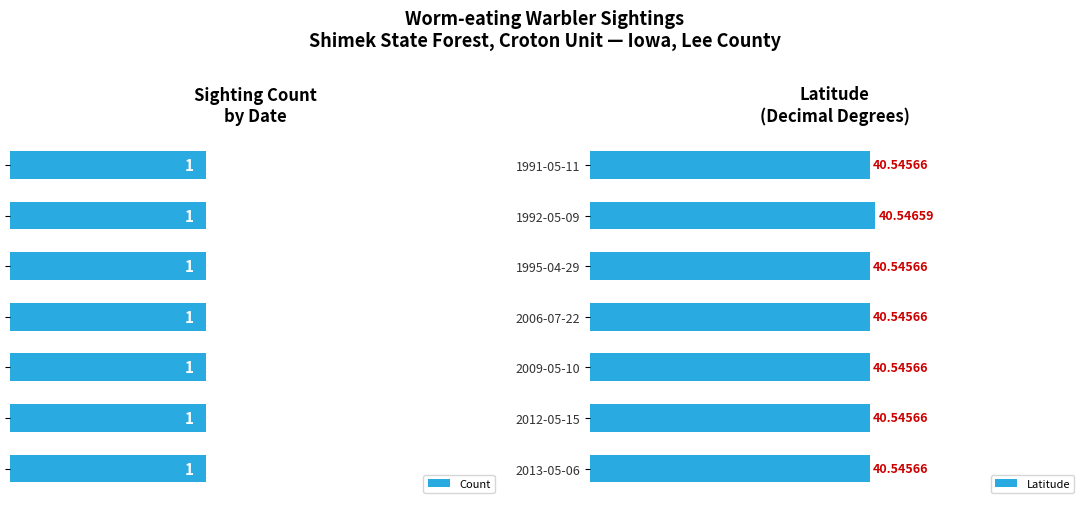

What is the sum of all Latitude values?

283.8